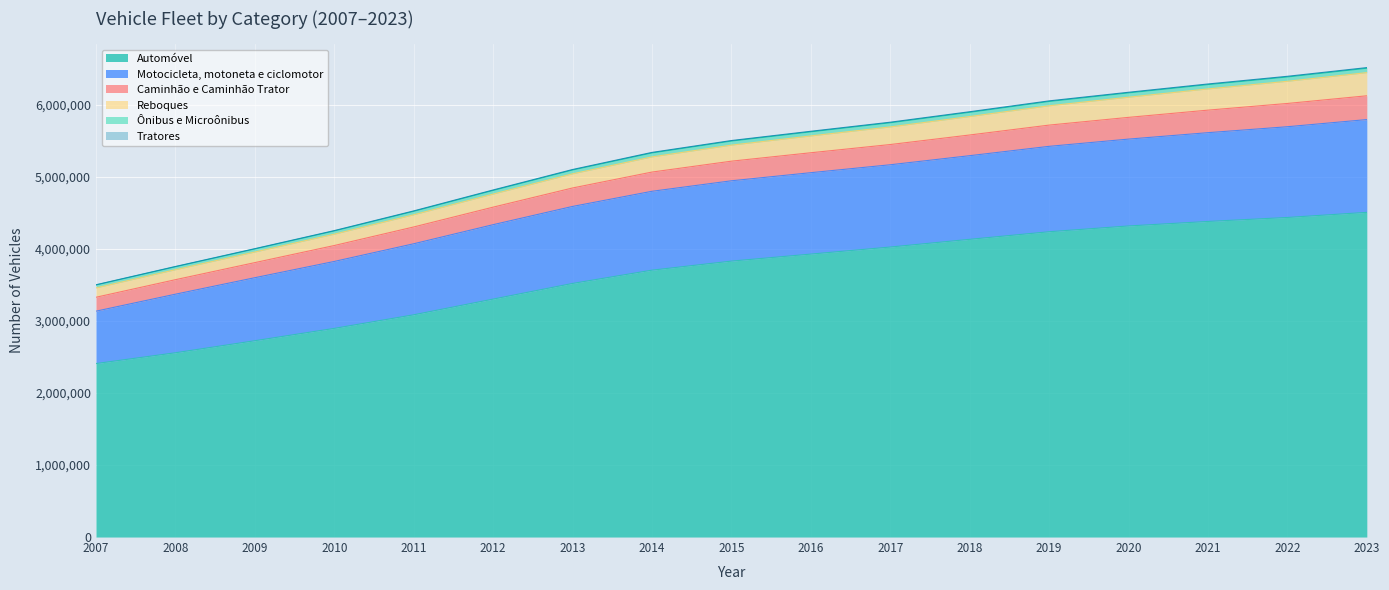

What is the smallest value displayed?

2409653